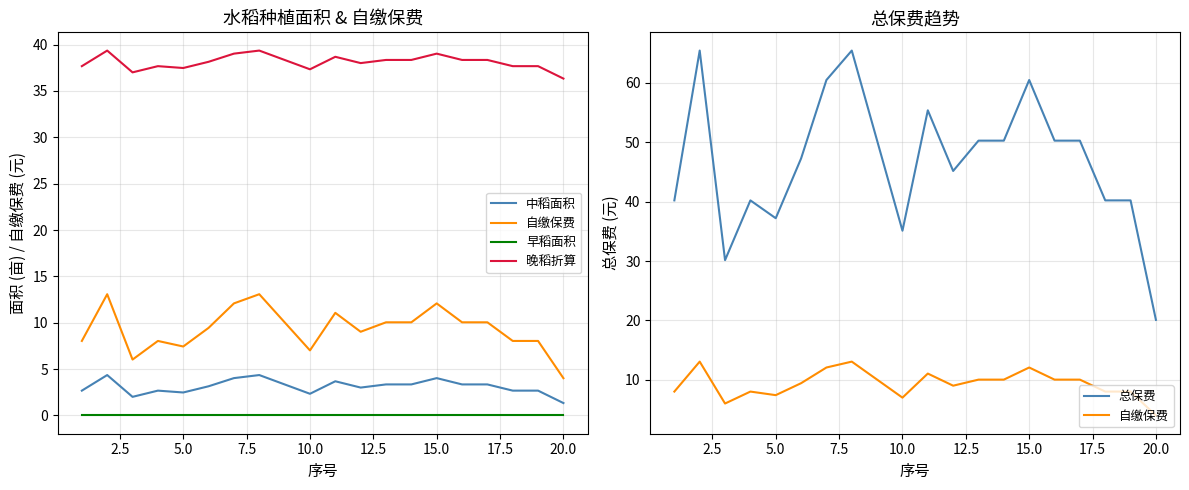

What are all the series names shown in the legend?

中稻面积, 自缴保费, 早稻面积, 晚稻折算, 总保费